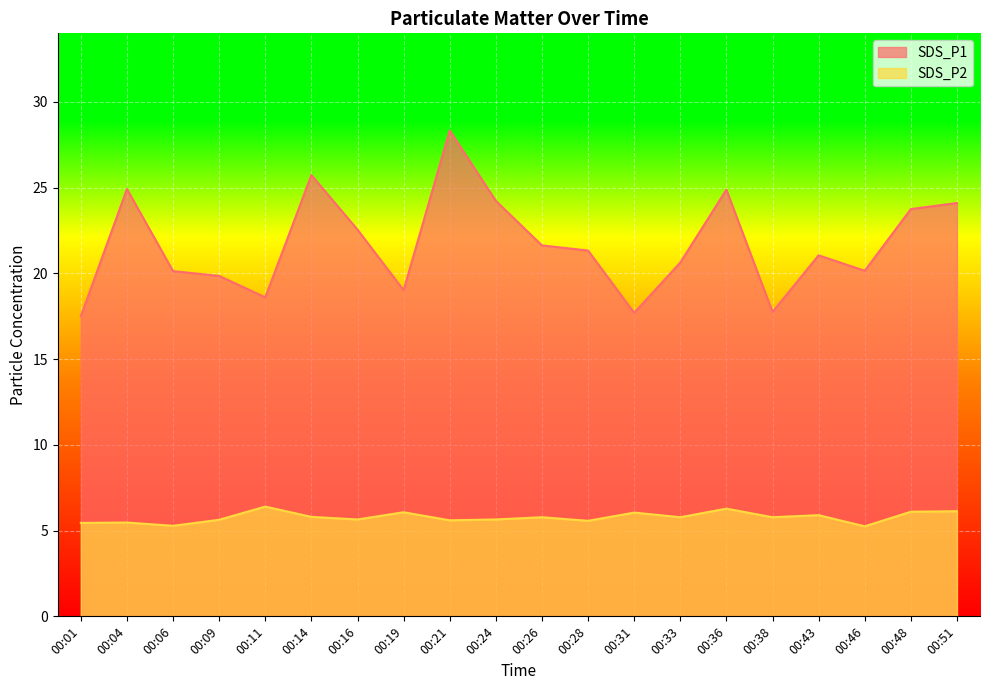

Count the number of data series in this chart.

2